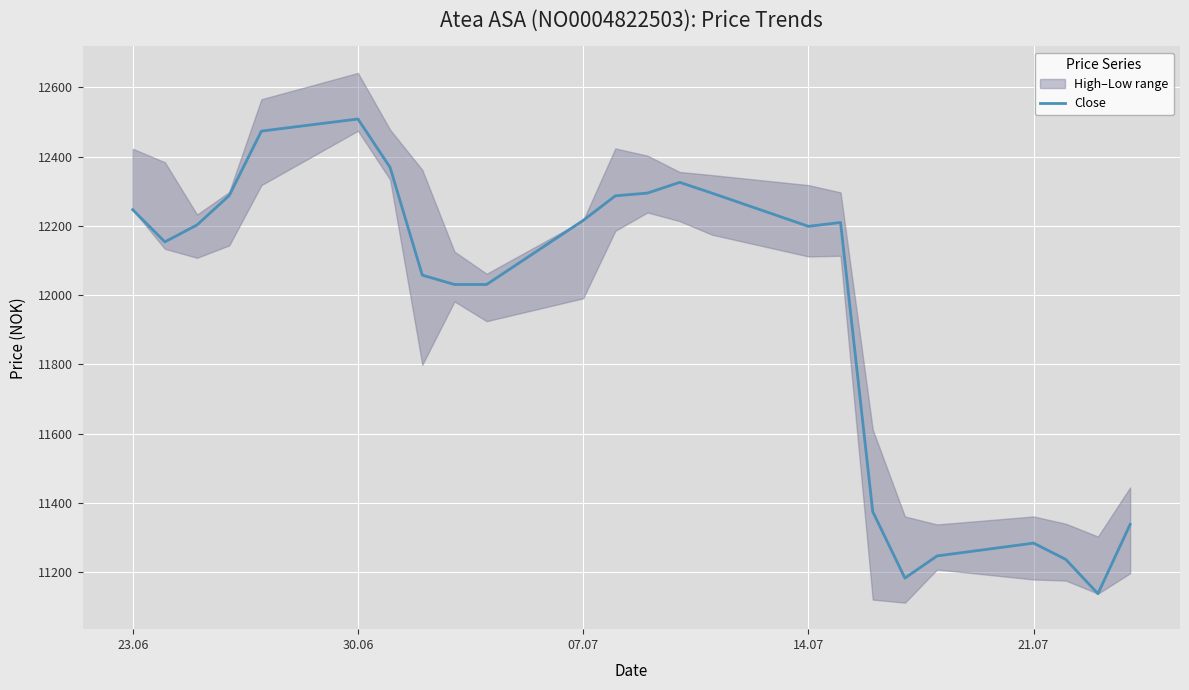

Does the chart display data point markers on the line(s)?

No